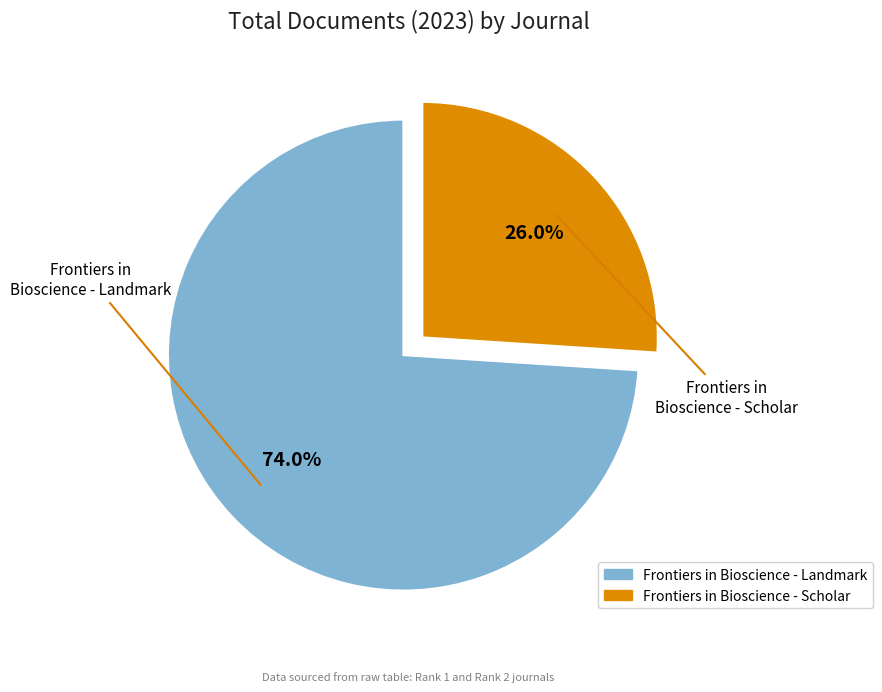

Which has a higher value, Frontiers in Bioscience - Landmark or Frontiers in Bioscience - Scholar?

Frontiers in Bioscience - Landmark